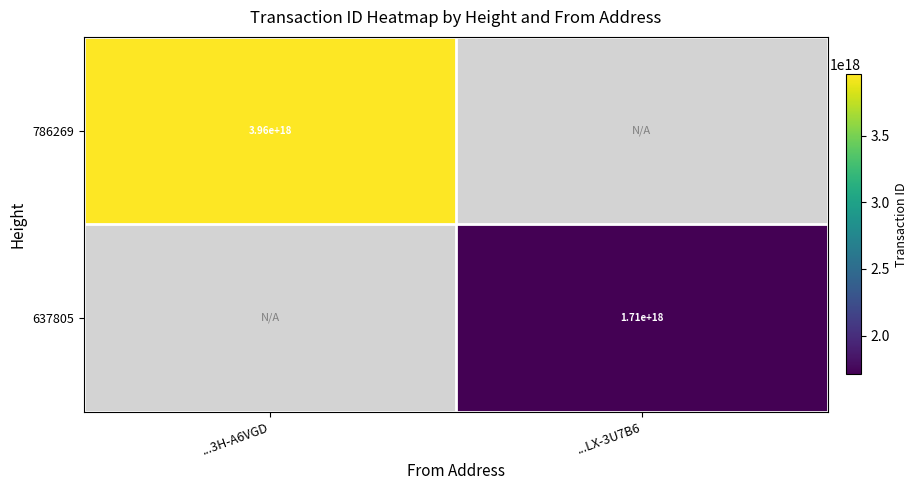

The 786269 series shows 5731878924949727232.0 at ...3H-A6VGD. True or false?

False